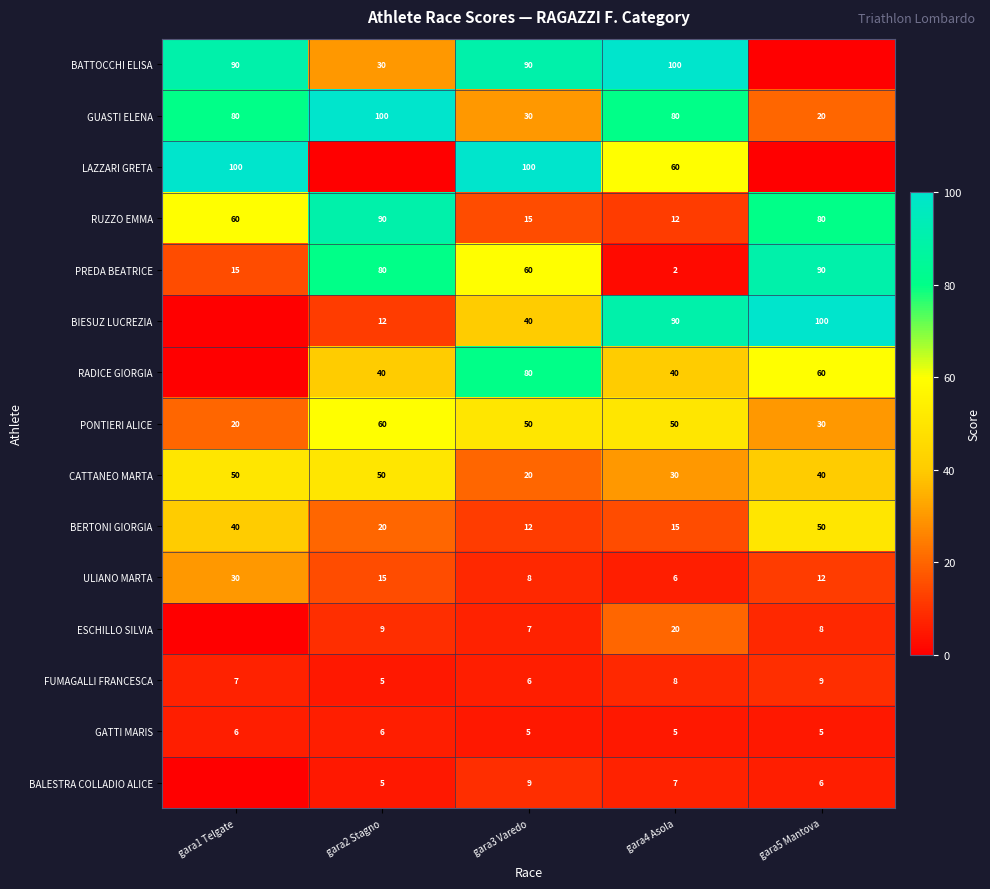

Between gara4 Asola and gara5 Mantova, which is larger?

gara4 Asola